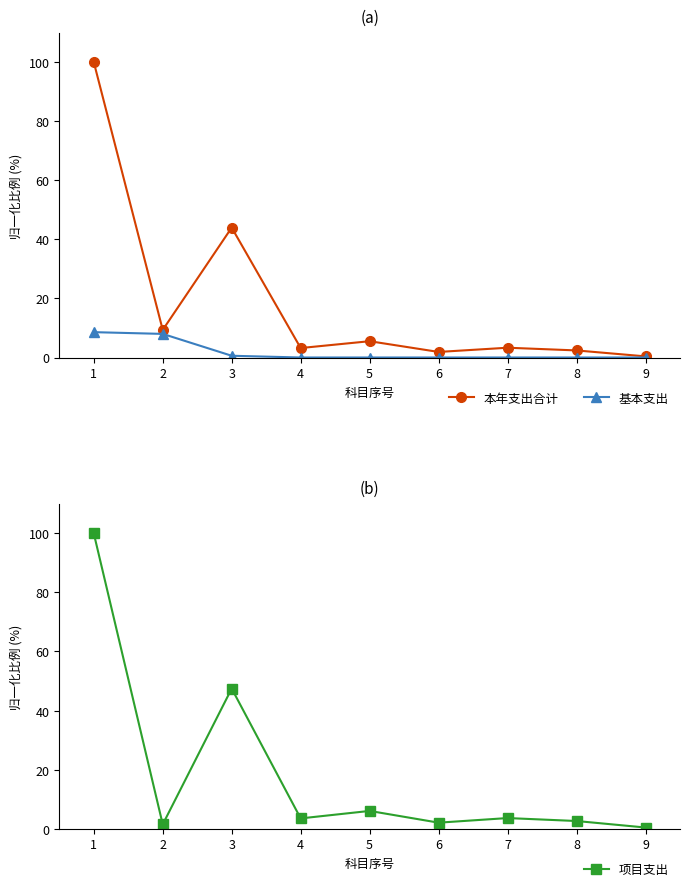

What is the value of the 本年支出合计 point at the 2nd from the left?

9.3